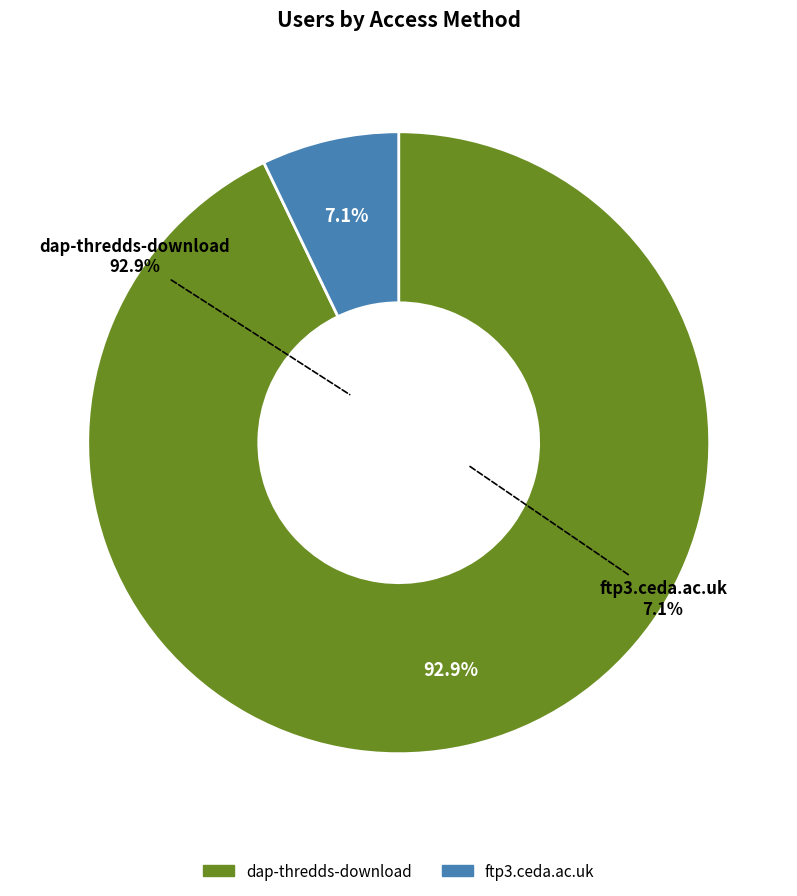

How many slices are in this pie chart?

2